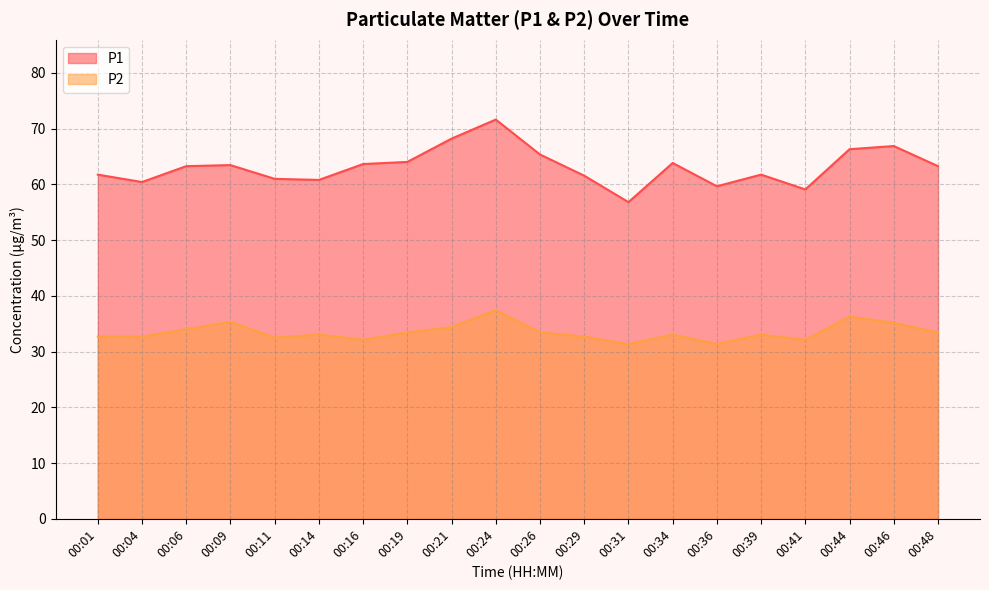

What is the value of the P2 point at the 17th from the left?

32.1